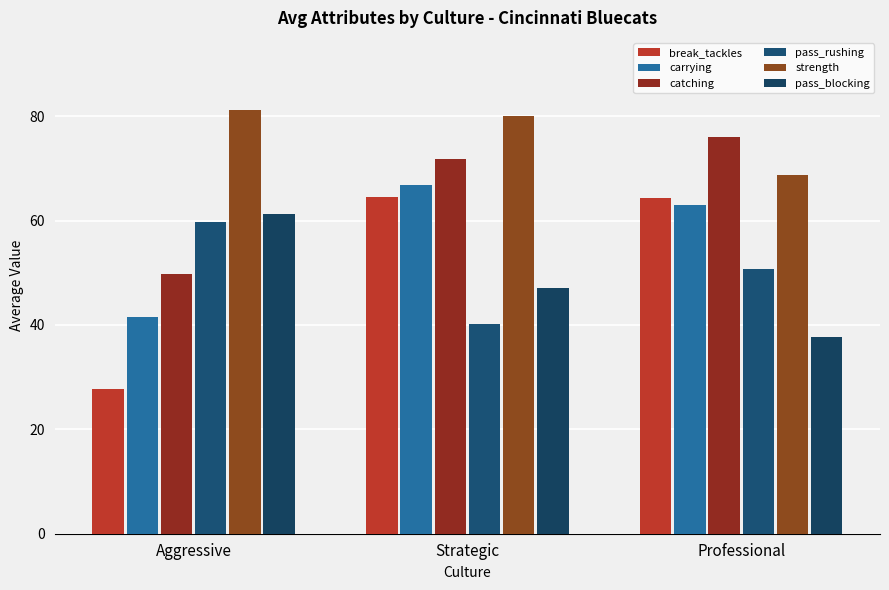

Reading left to right, transcribe all the data shown in this chart.

break_tackles: Aggressive=27.8	Strategic=64.5	Professional=64.3
carrying: Aggressive=41.5	Strategic=66.9	Professional=63.0
catching: Aggressive=49.8	Strategic=71.8	Professional=76.0
pass_rushing: Aggressive=59.8	Strategic=40.2	Professional=50.7
strength: Aggressive=81.2	Strategic=80.0	Professional=68.7
pass_blocking: Aggressive=61.2	Strategic=47.1	Professional=37.7